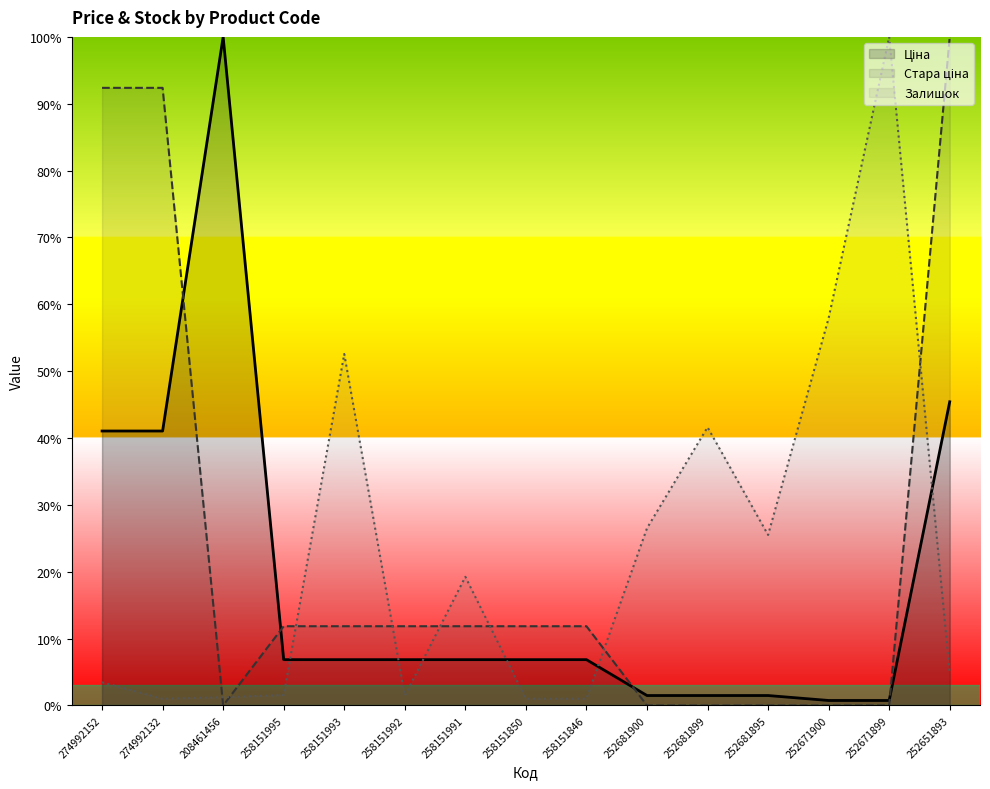

Reading left to right, list all the values displayed in this chart.

Ціна: 274992152=3283.9	274992132=3283.9	208461456=8000.0	258151995=547.9	258151993=547.9	258151992=547.9	258151991=547.9	258151850=547.9	258151846=547.9	252681900=118.7	252681899=118.7	252681895=118.7	252671900=59.3	252671899=59.3	252651893=3633.8
Стара ціна: 274992152=7390.3	274992132=7390.3	208461456=0.0	258151995=947.9	258151993=947.9	258151992=947.9	258151991=947.9	258151850=947.9	258151846=947.9	252681900=0.0	252681899=0.0	252681895=0.0	252671900=0.0	252671899=0.0	252651893=8000.0
Залишок: 274992152=277.4	274992132=80.5	208461456=98.4	258151995=125.3	258151993=4205.8	258151992=116.3	258151991=1539.1	258151850=80.5	258151846=80.5	252681900=2120.8	252681899=3328.9	252681895=2040.3	252671900=4635.3	252671899=8000.0	252651893=384.8